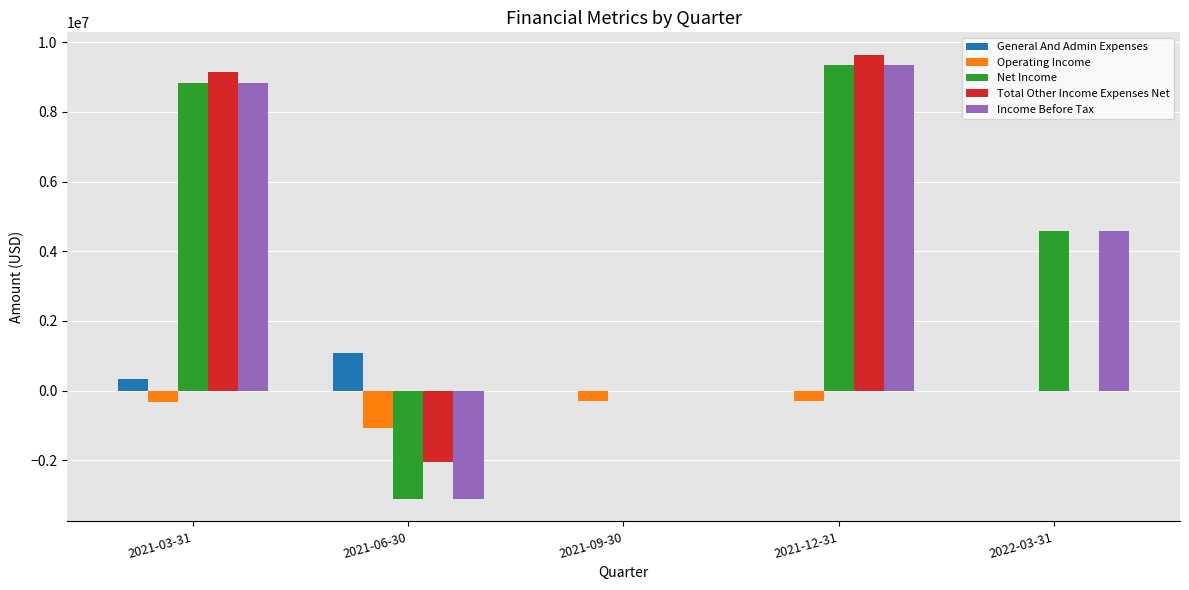

At which label does Income Before Tax reach its peak?

2021-12-31